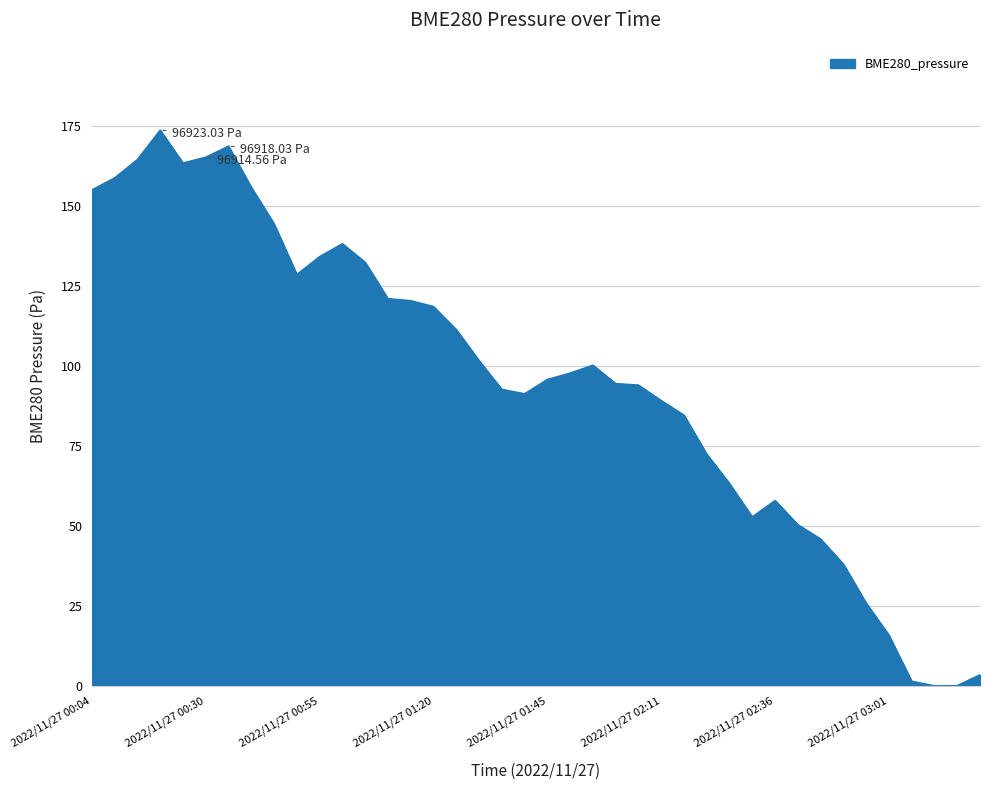

What is the difference between the maximum and minimum values?

173.8